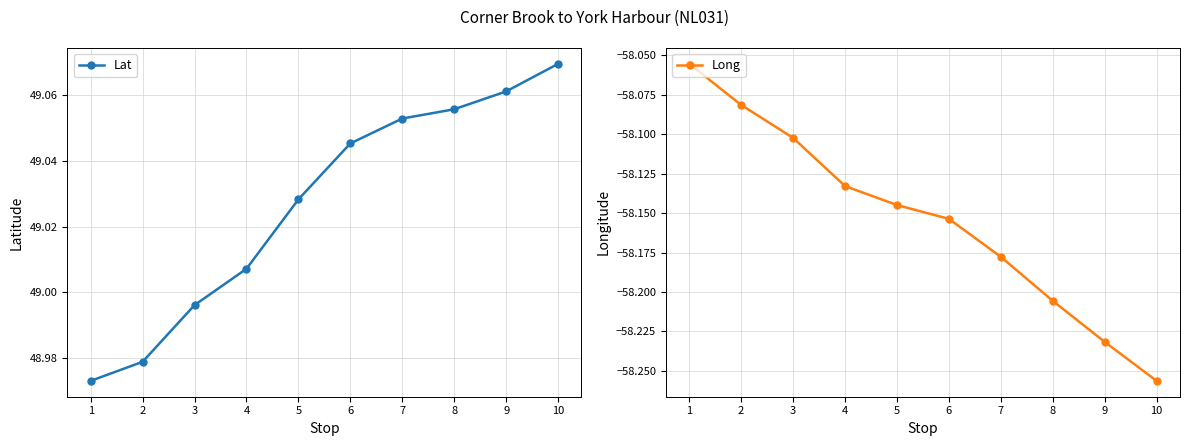

What is the difference between the highest and lowest values at 9?

107.3